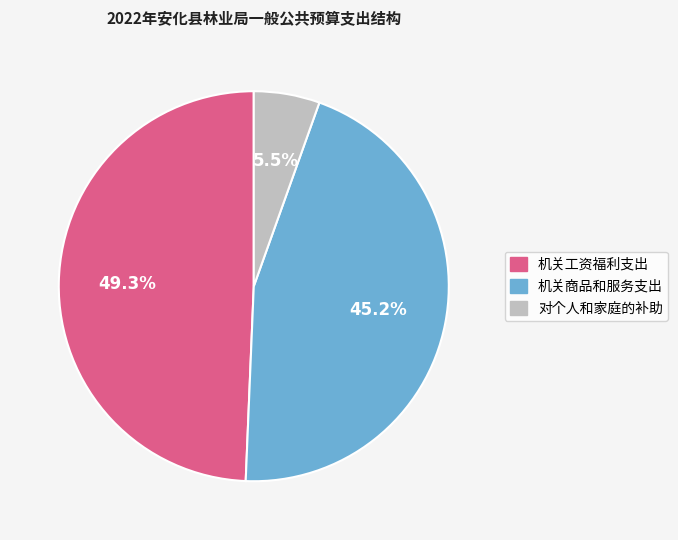

Rank the categories by value from highest to lowest.

机关工资福利支出, 机关商品和服务支出, 对个人和家庭的补助